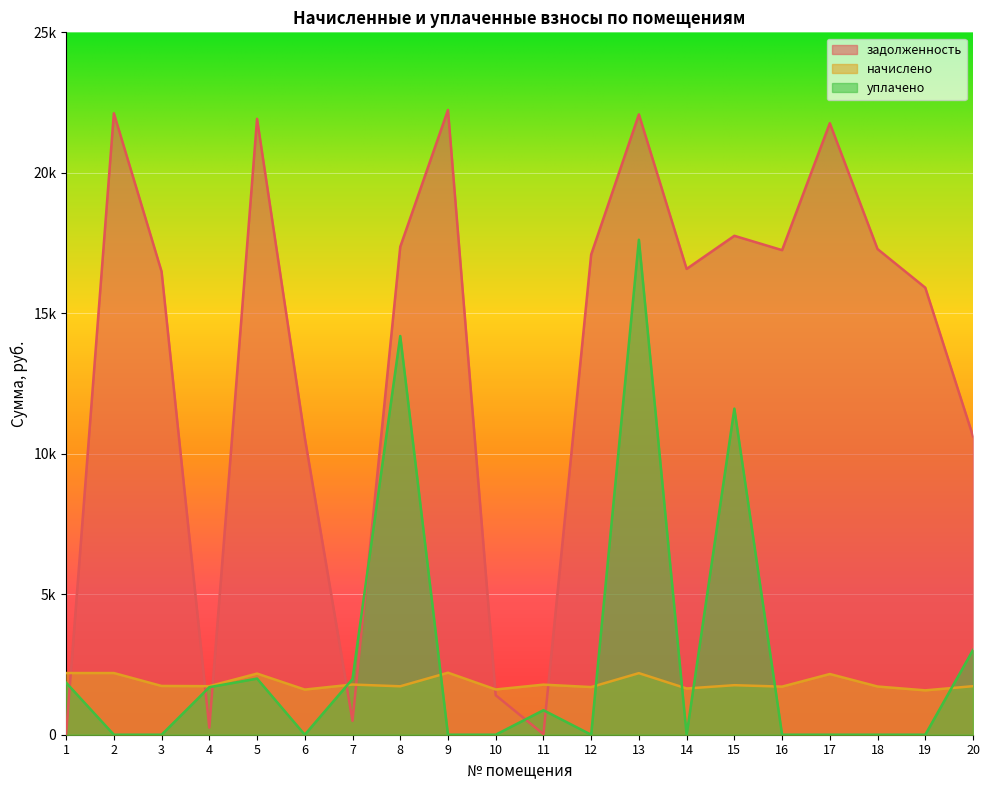

What is the difference between the maximum and minimum values in the уплачено series?

17618.7